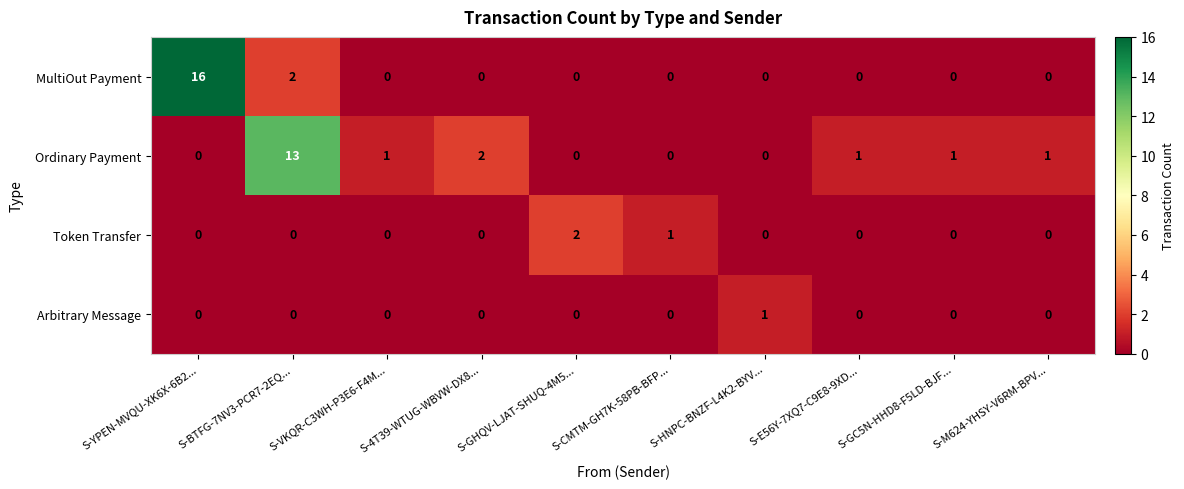

How many values in the MultiOut Payment series exceed 0?

2